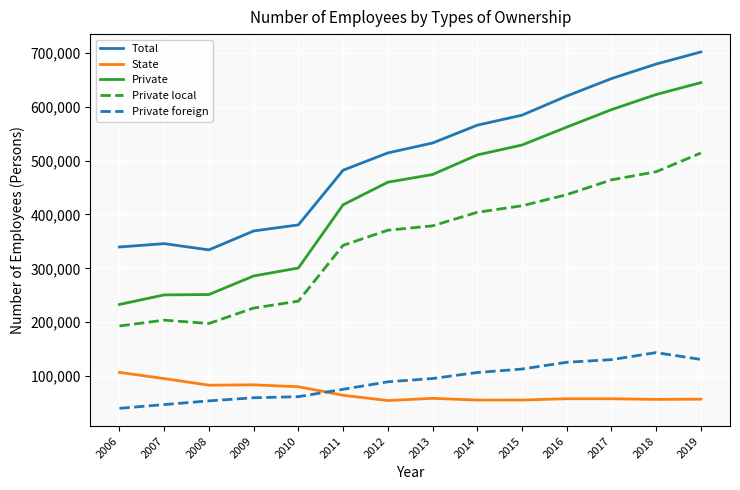

True or false: Private local and Private foreign intersect in this chart.

False